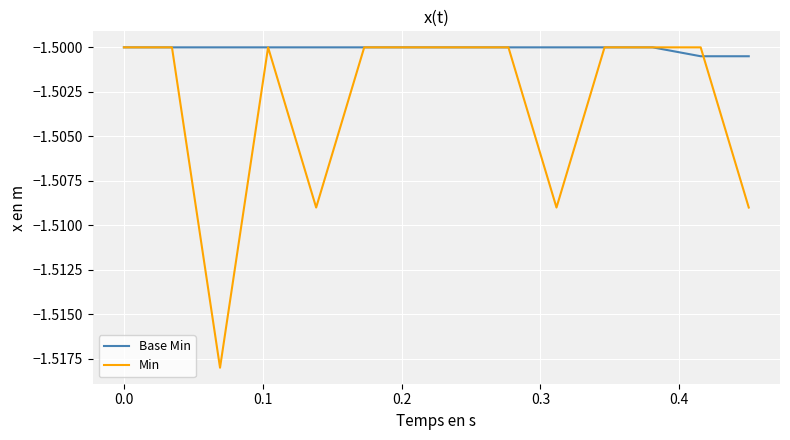

Which series has the largest total across all categories?

Base Min